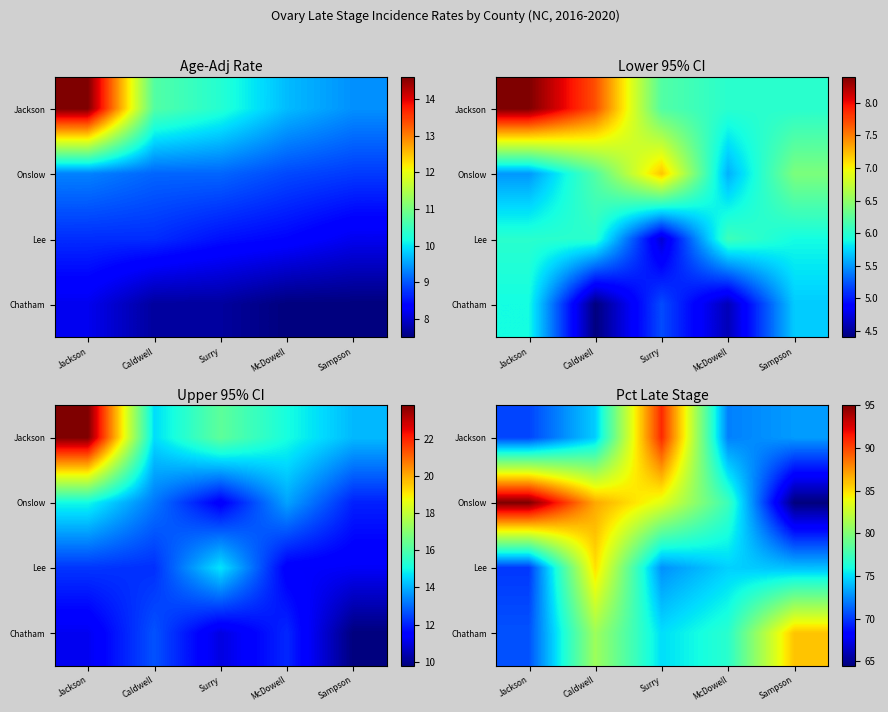

The Jackson series shows 32.6 at Surry. True or false?

False